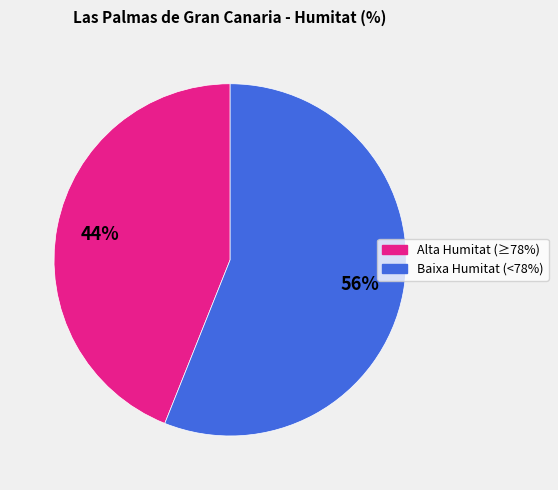

How many segments does this pie chart have?

2